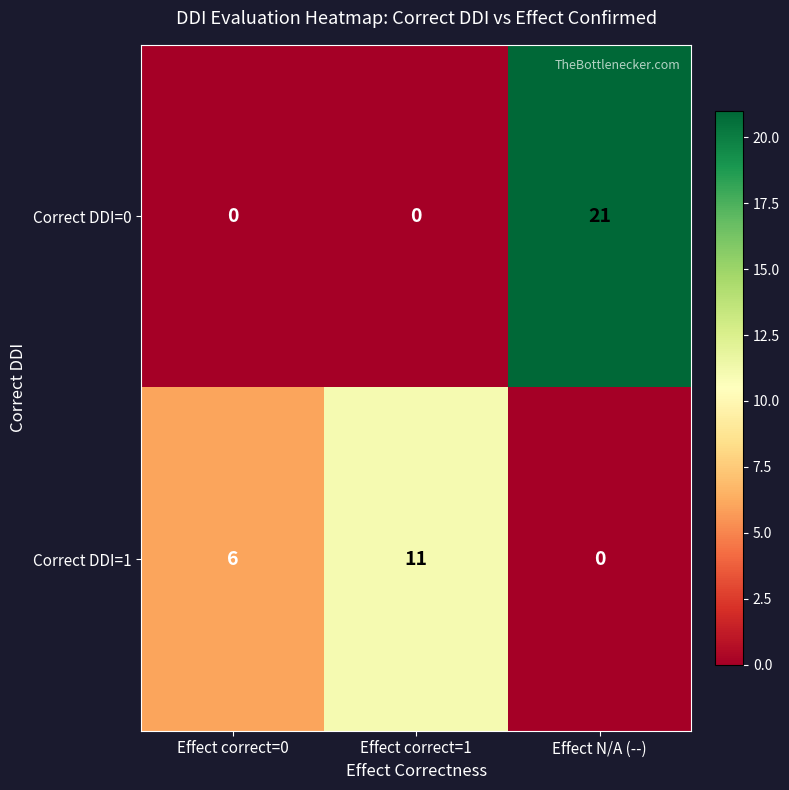

The value of Correct DDI=0 at Effect correct=1 is 11. True or false?

False